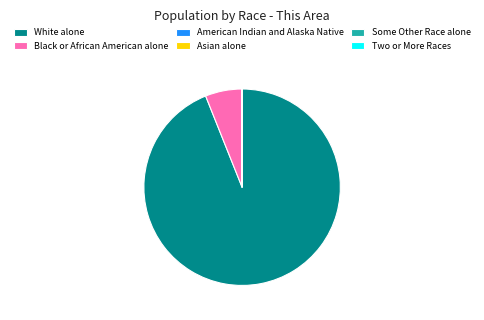

Which category has the biggest portion of the pie?

White alone